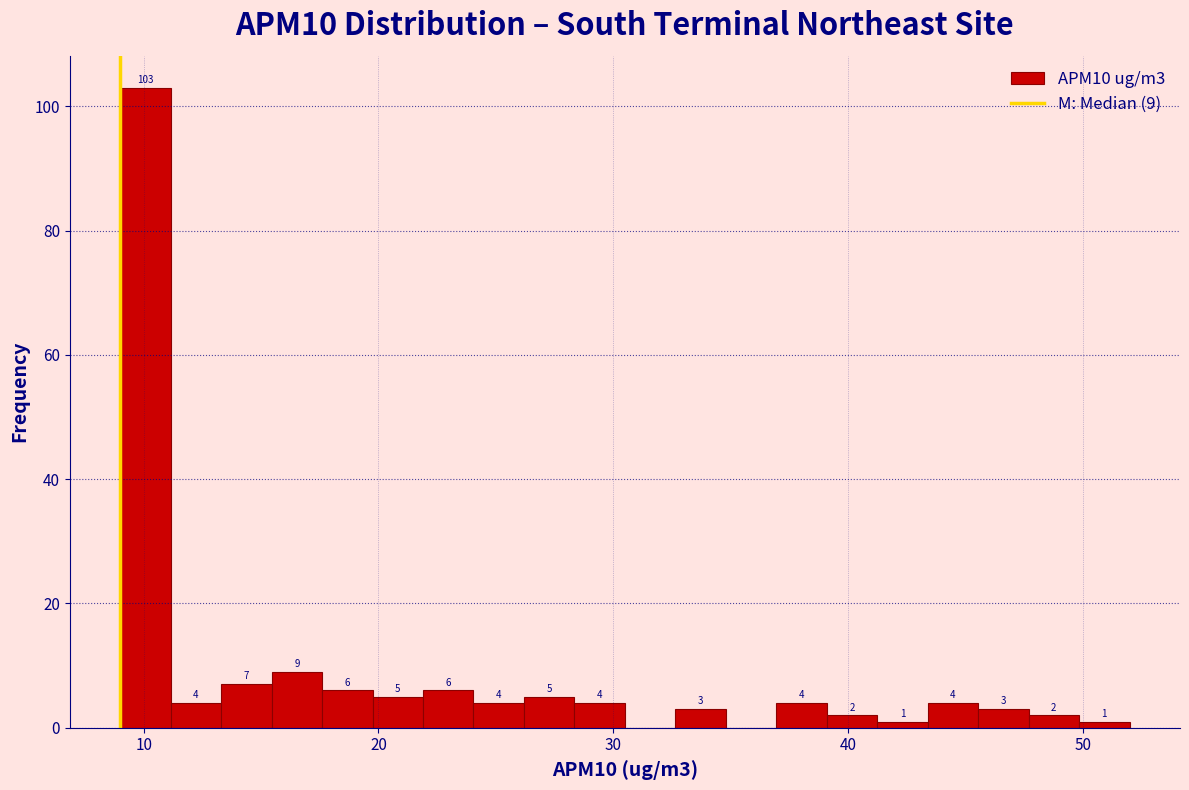

Around what value on the x-axis is the tallest bar? Give the approximate position of its centre, as read against the axis.

10